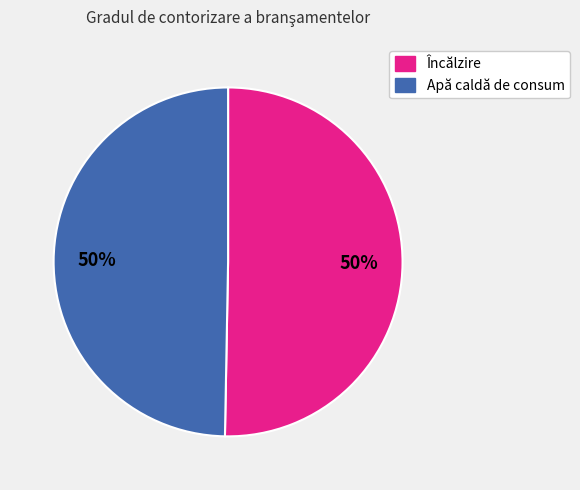

Combined, do Încălzire and Apă caldă de consum account for over 50%?

Yes